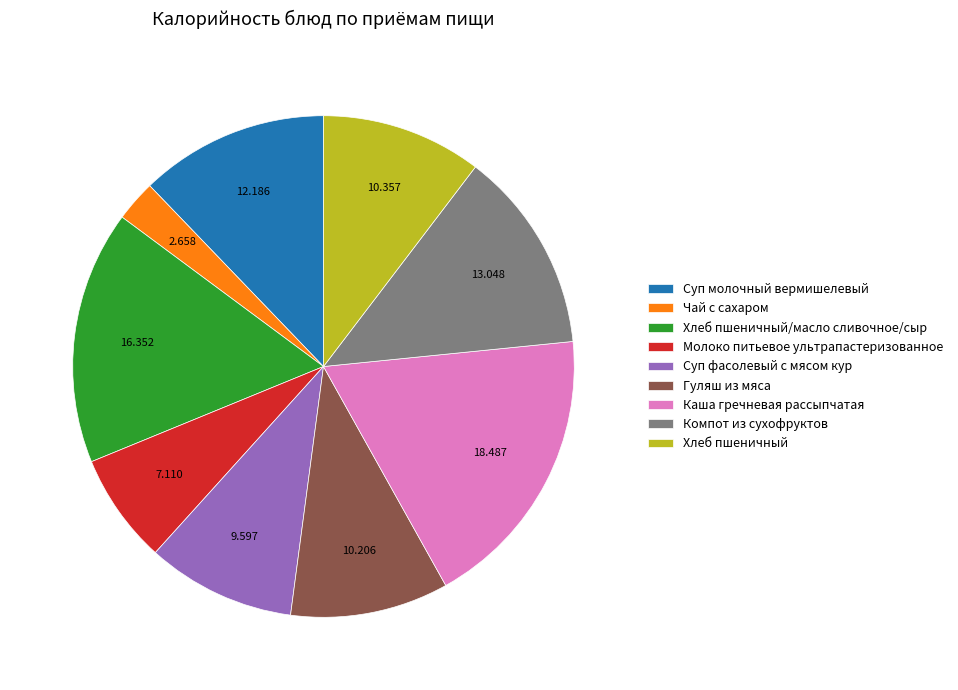

What is the smallest slice in the pie chart?

Чай с сахаром